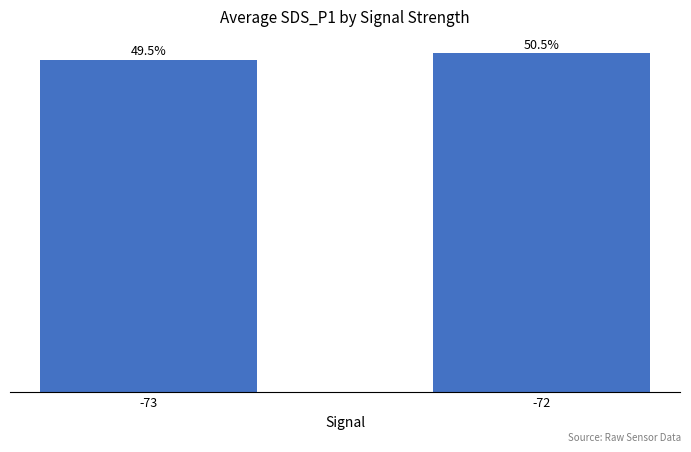

Are the bars horizontal?

No